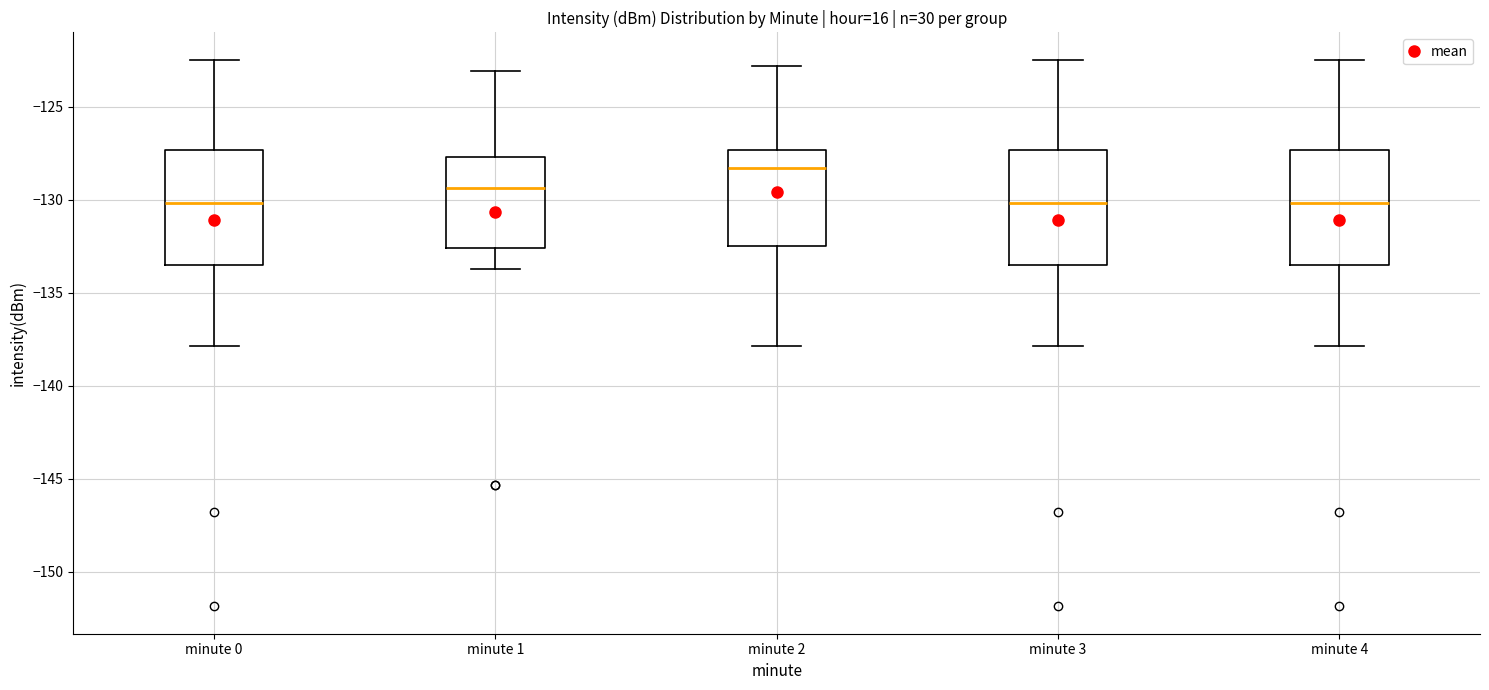

Reading left to right, transcribe this box plot: for each box, give where its median line is, the range the box spans, and where its two whiskers end, as read against the y-axis. The values are not printed on the chart, so give them approximately, as read against the axis.

minute 0: median -130.0, box -133.5 to -127.5, whiskers -138.0 to -122.5
minute 1: median -129.5, box -132.5 to -127.5, whiskers -133.5 to -123.0
minute 2: median -128.5, box -132.5 to -127.5, whiskers -138.0 to -123.0
minute 3: median -130.0, box -133.5 to -127.5, whiskers -138.0 to -122.5
minute 4: median -130.0, box -133.5 to -127.5, whiskers -138.0 to -122.5